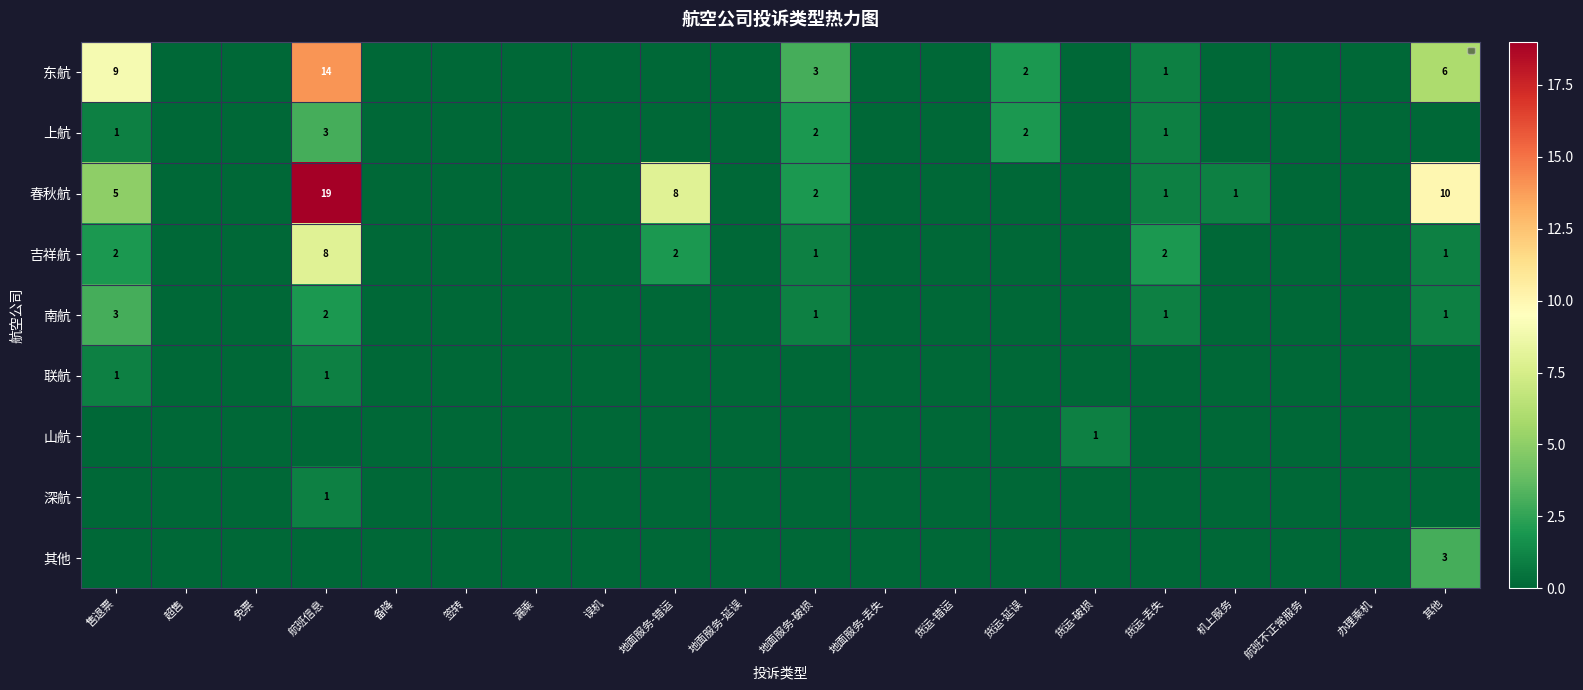

Is it true that 吉祥航 equals 2 at 售退票?

True